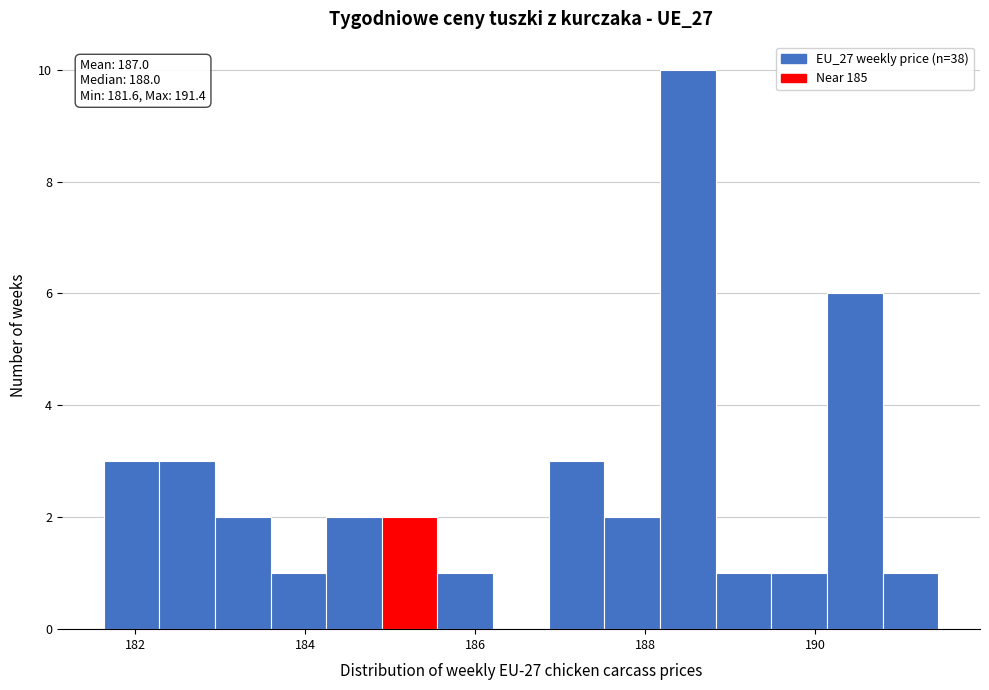

Read against the x-axis, roughly where is the centre of the tallest bar?

188.4